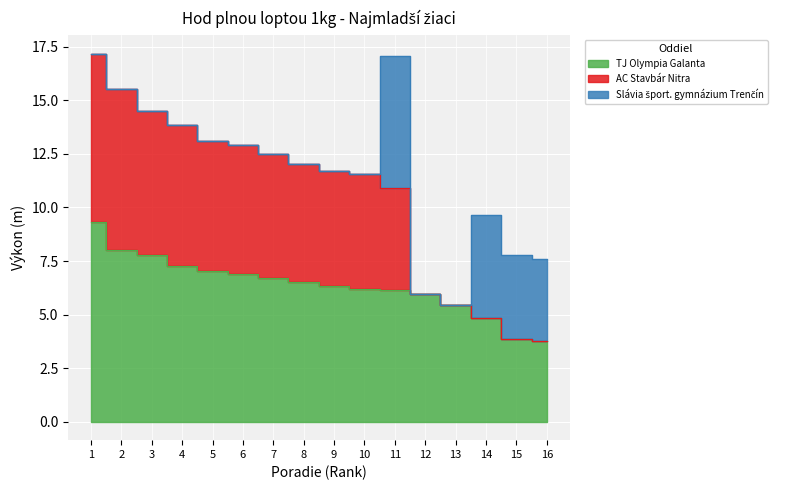

What is the difference between the maximum and second lowest values in the TJ Olympia Galanta series?

5.4